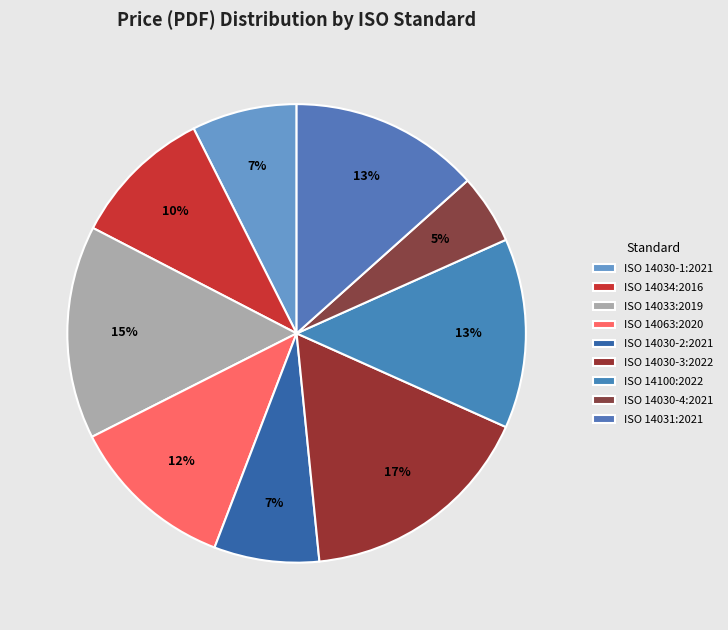

Count the number of slices in the pie.

9